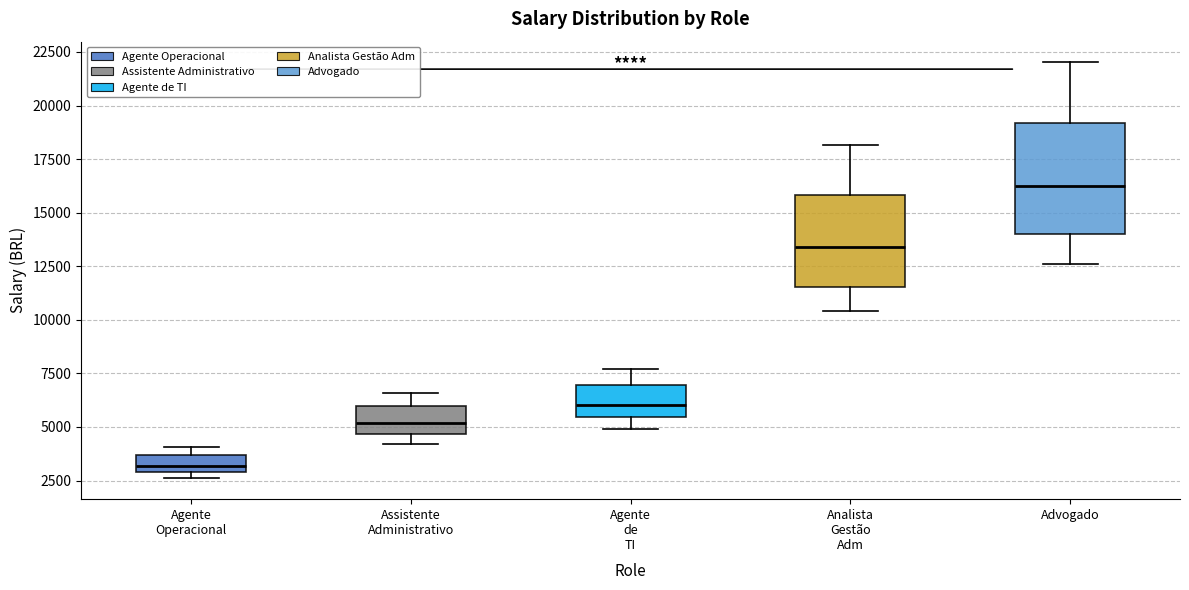

Where is the lower edge of the box for Agente de TI on the y-axis? The values are not printed on the chart, so give them approximately, as read against the axis.

5500